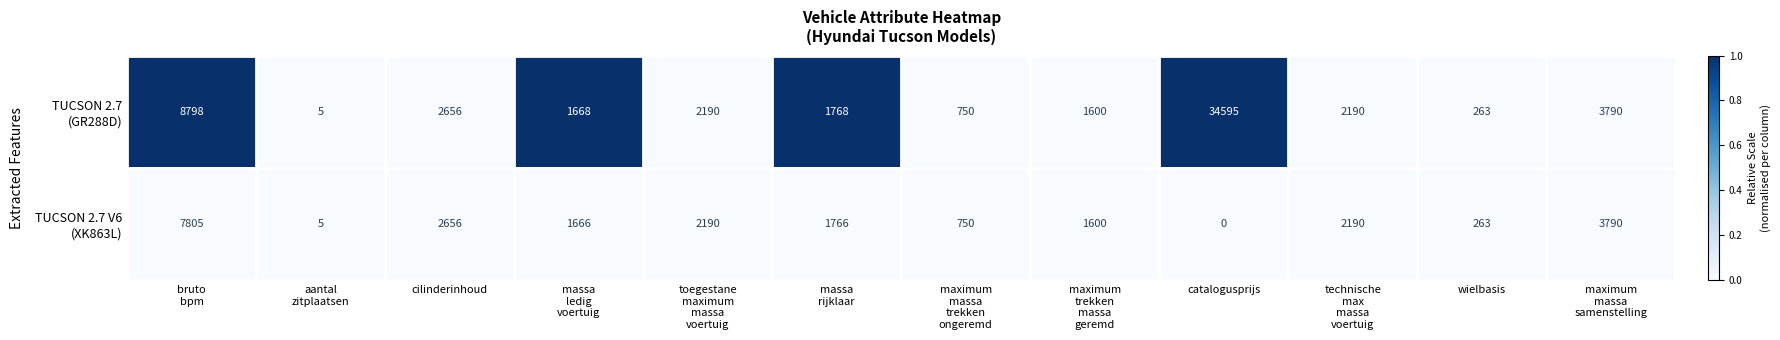

Which category has the highest value across all series?

catalogusprijs